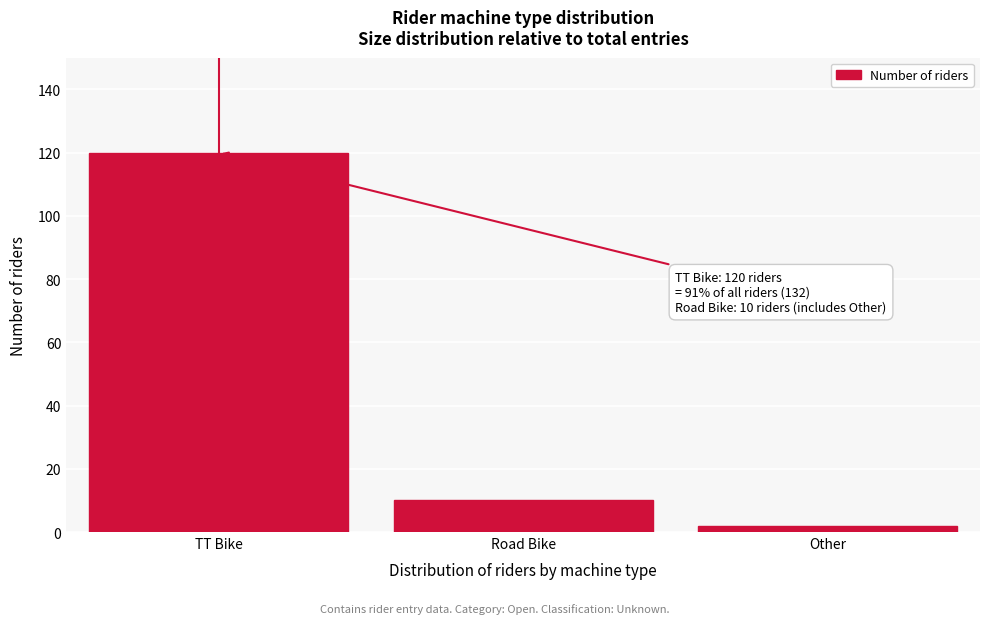

Reading right to left, transcribe all the data shown in this chart.

Other=2	Road Bike=10	TT Bike=120